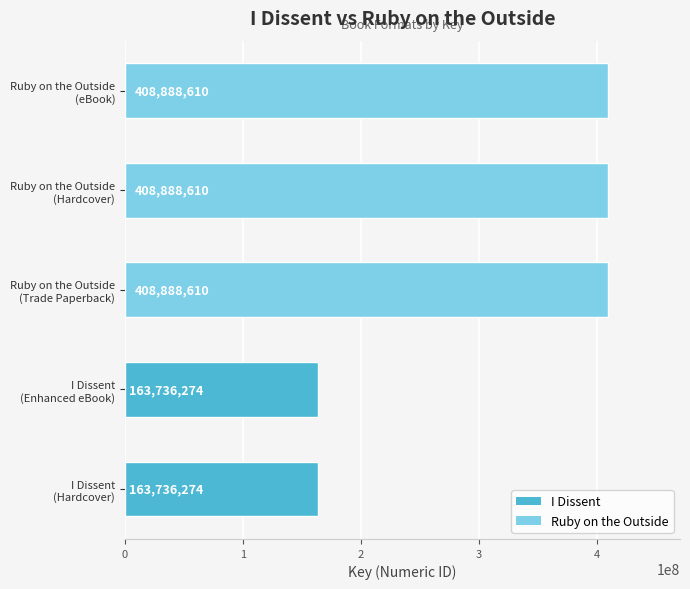

What is the sum of all values?

1554138378